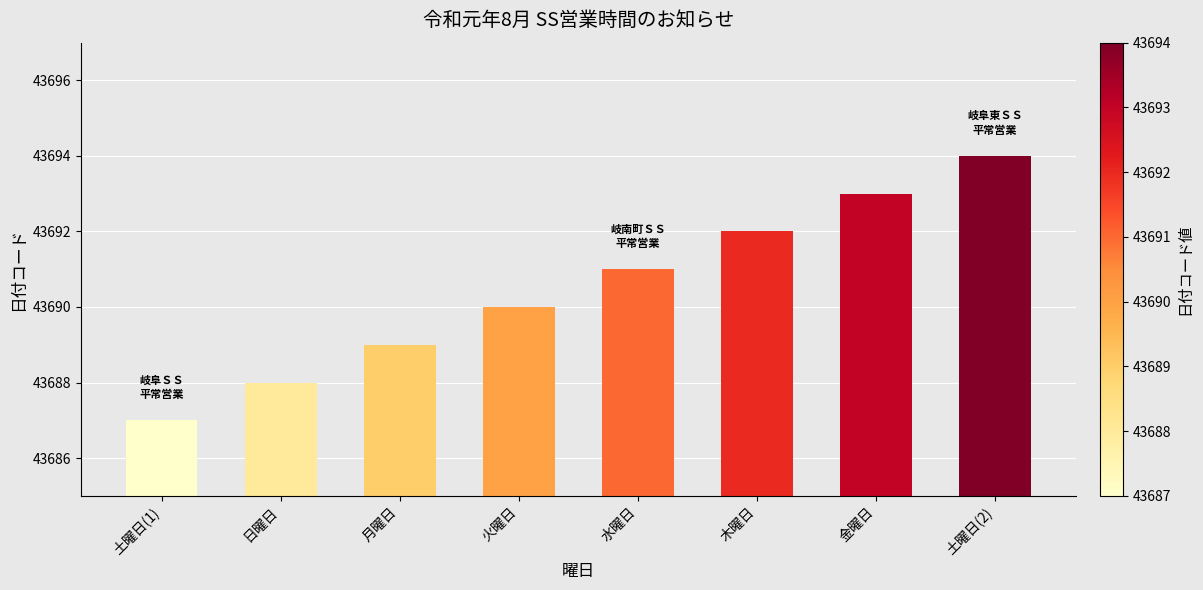

Are the bars horizontal?

No